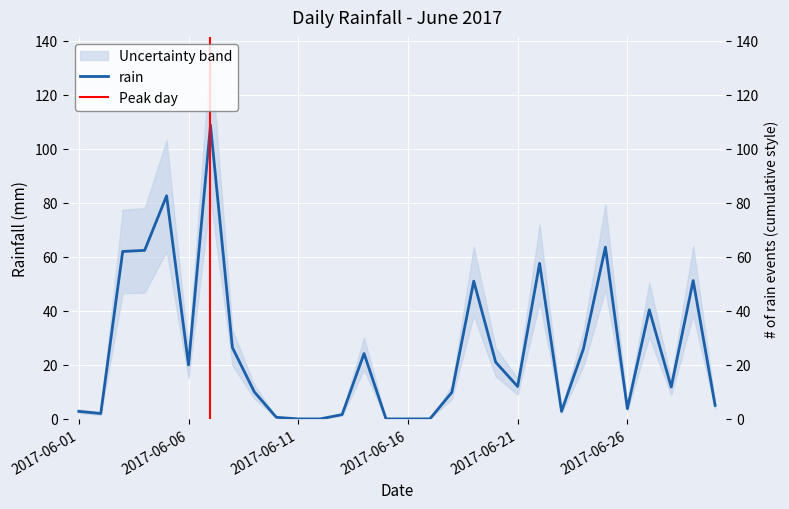

List the labels in order of value, smallest first.

2017-06-11, 2017-06-12, 2017-06-15, 2017-06-16, 2017-06-17, 2017-06-10, 2017-06-13, 2017-06-02, 2017-06-01, 2017-06-23, 2017-06-26, 2017-06-30, 2017-06-18, 2017-06-09, 2017-06-28, 2017-06-21, 2017-06-06, 2017-06-20, 2017-06-14, 2017-06-24, 2017-06-08, 2017-06-27, 2017-06-19, 2017-06-29, 2017-06-22, 2017-06-03, 2017-06-04, 2017-06-25, 2017-06-05, 2017-06-07